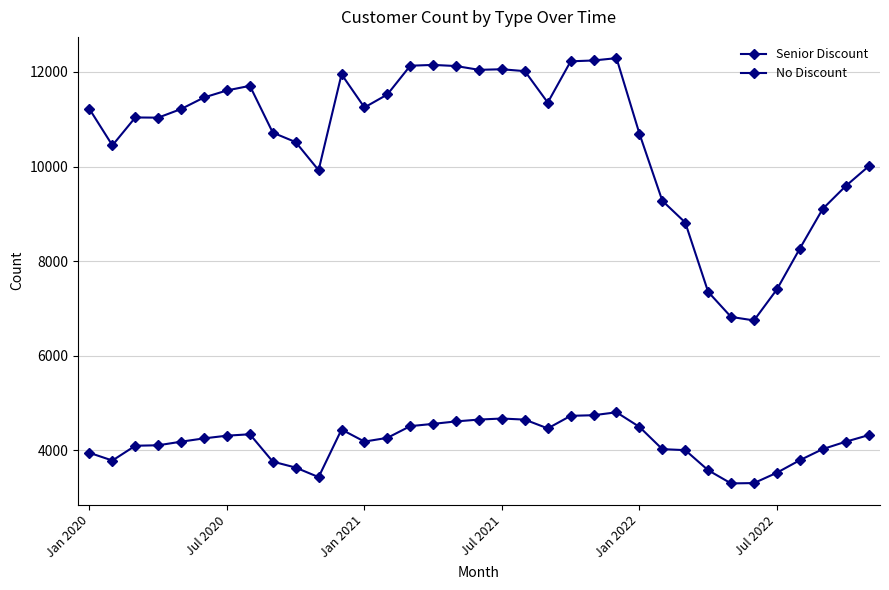

Is this an area chart (filled region under the line)?

No